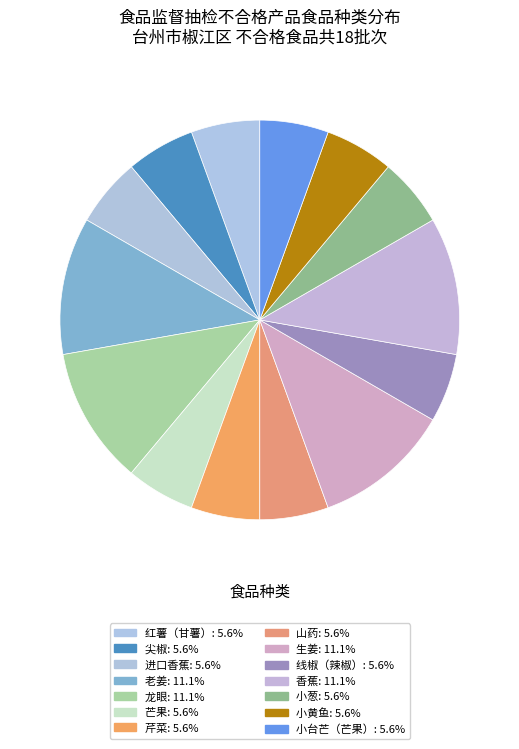

What is the smallest slice in the pie chart?

红薯（甘薯）